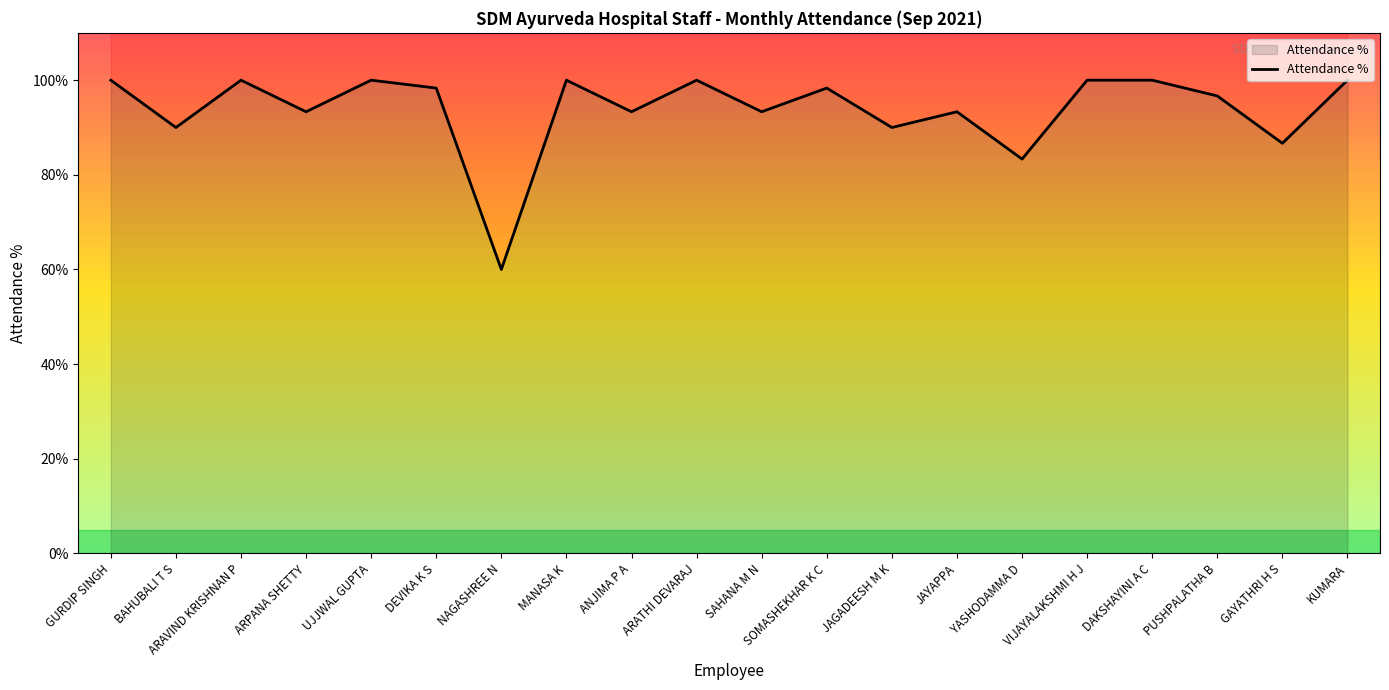

Reading left to right, transcribe all the data shown in this chart.

100.0	90.0	100.0	93.3	100.0	98.3	60.0	100.0	93.3	100.0	93.3	98.3	90.0	93.3	83.3	100.0	100.0	96.7	86.7	100.0